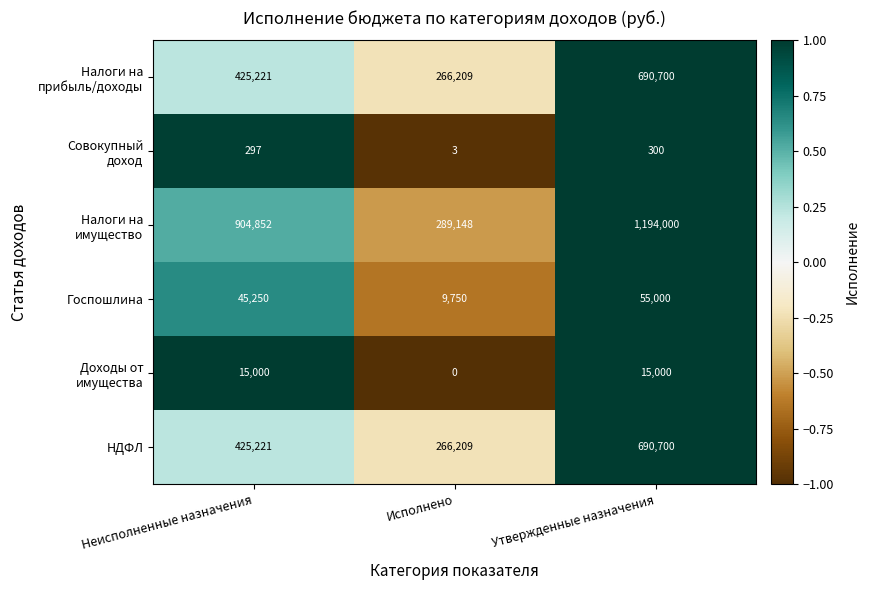

Count the number of data series in this chart.

6